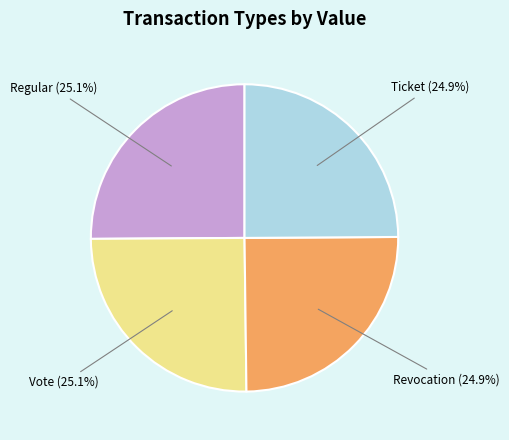

What is the ratio of the value at Regular to the value at Revocation?

1.0